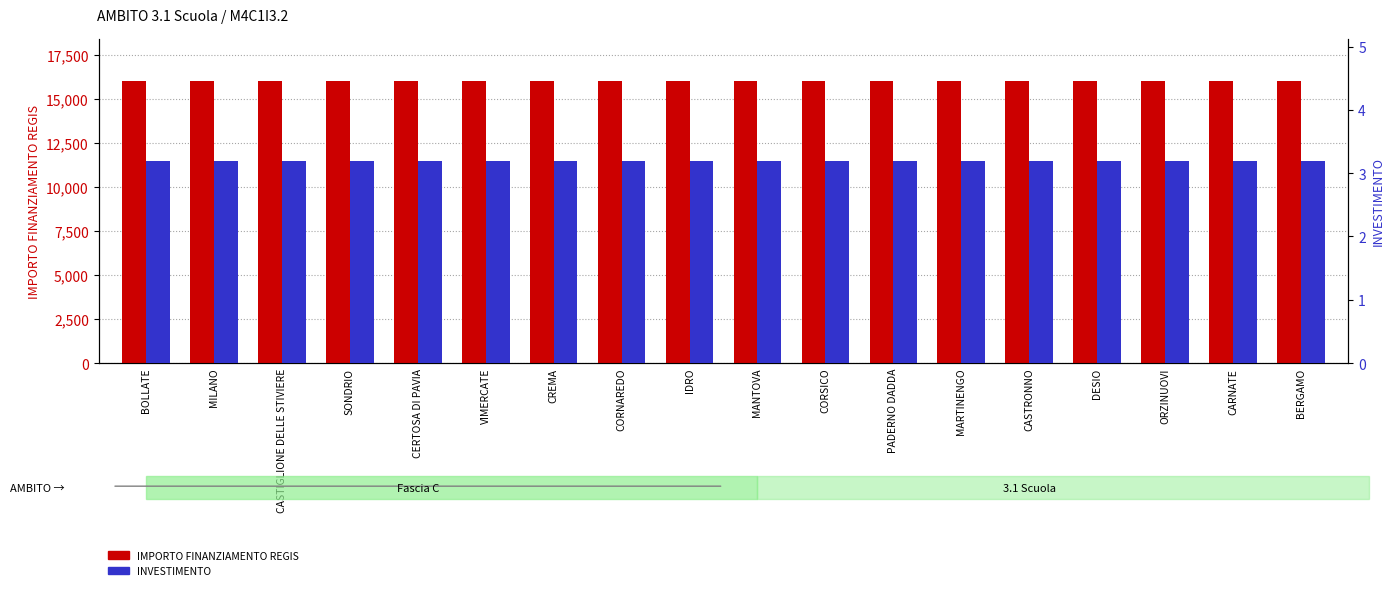

What is the value of the IMPORTO FINANZIAMENTO REGIS bar at the 5th from the left?

16000.0